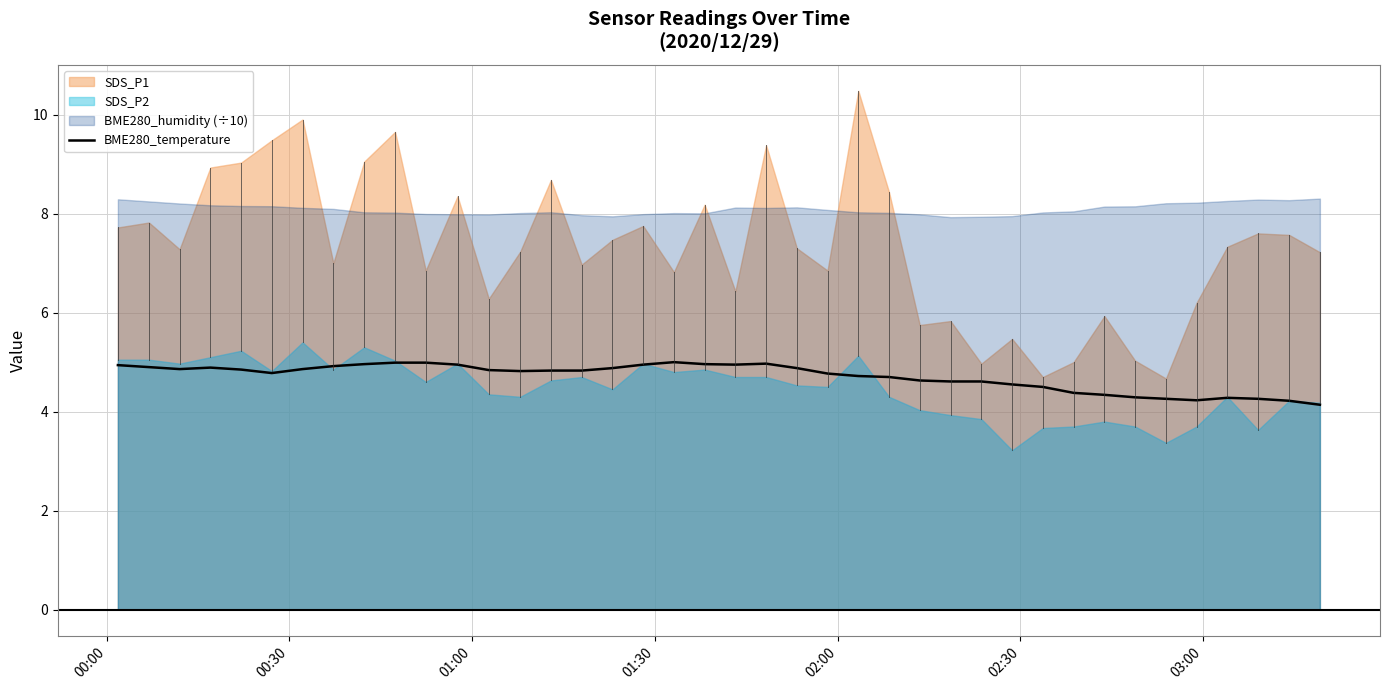

How many lines are shown in the chart?

1